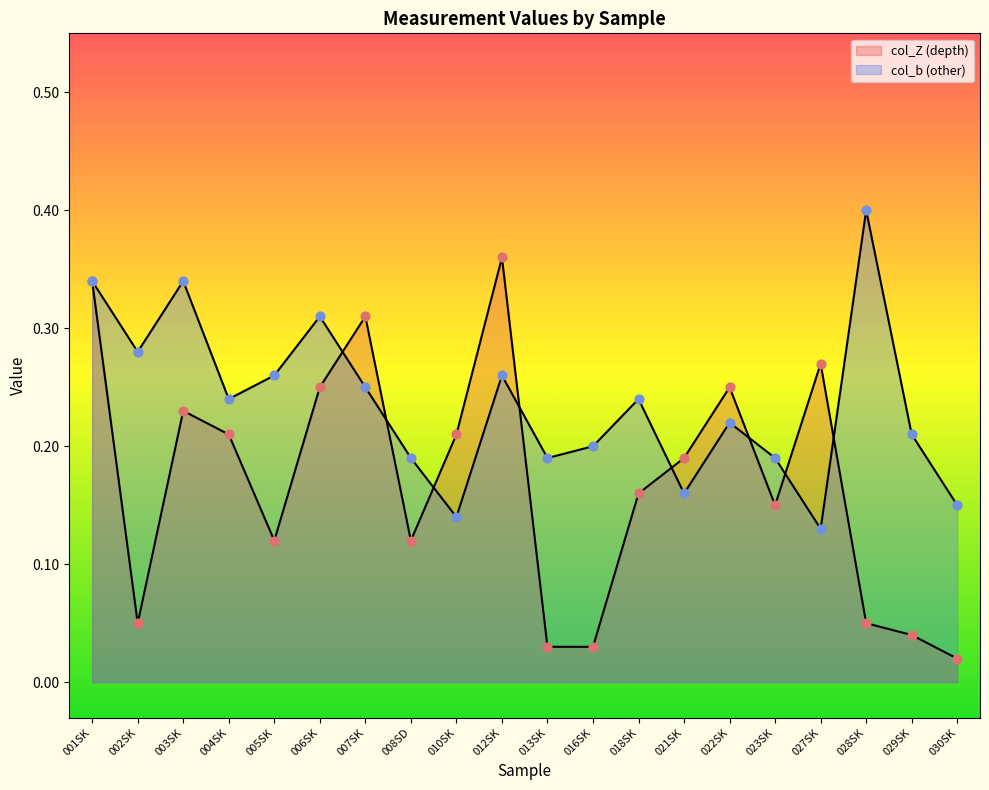

Which series contains the lowest Y value?

col_Z